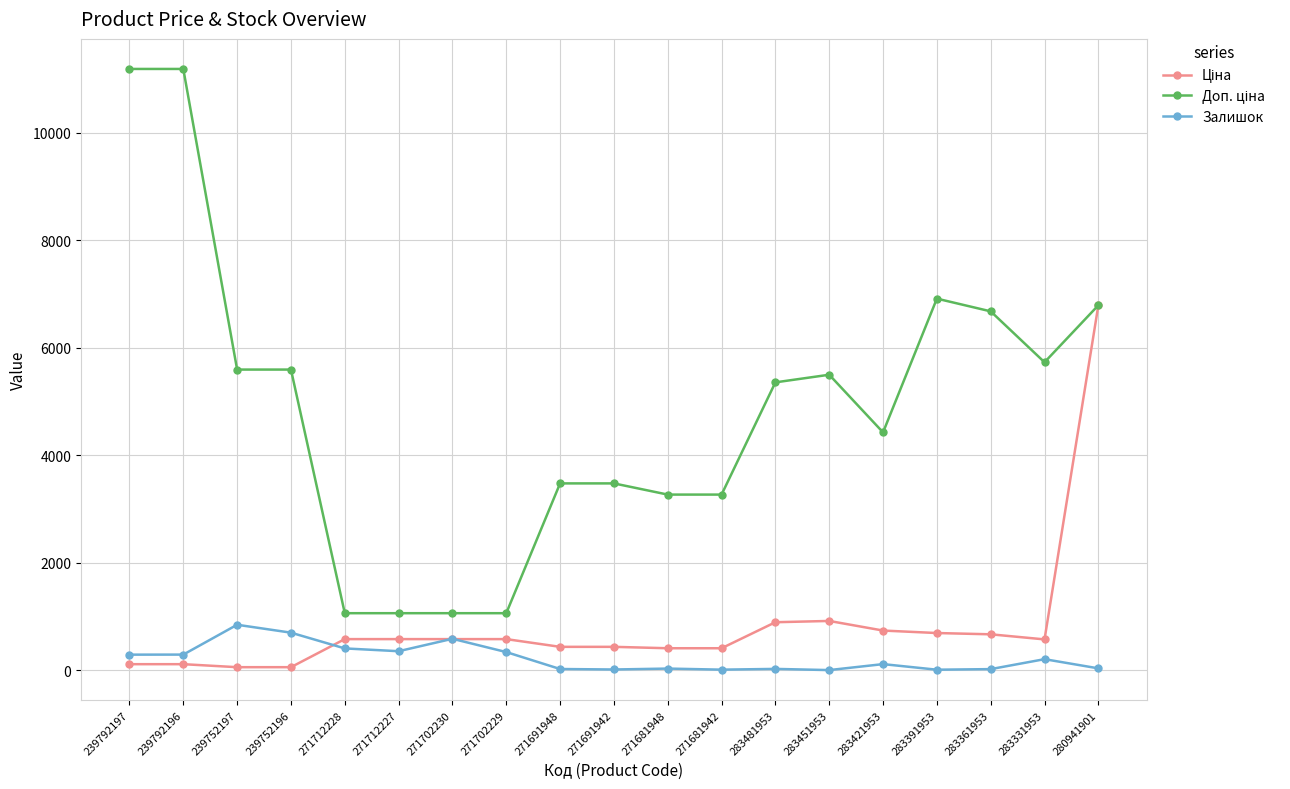

At which category is the sum across all series the highest?

280941901